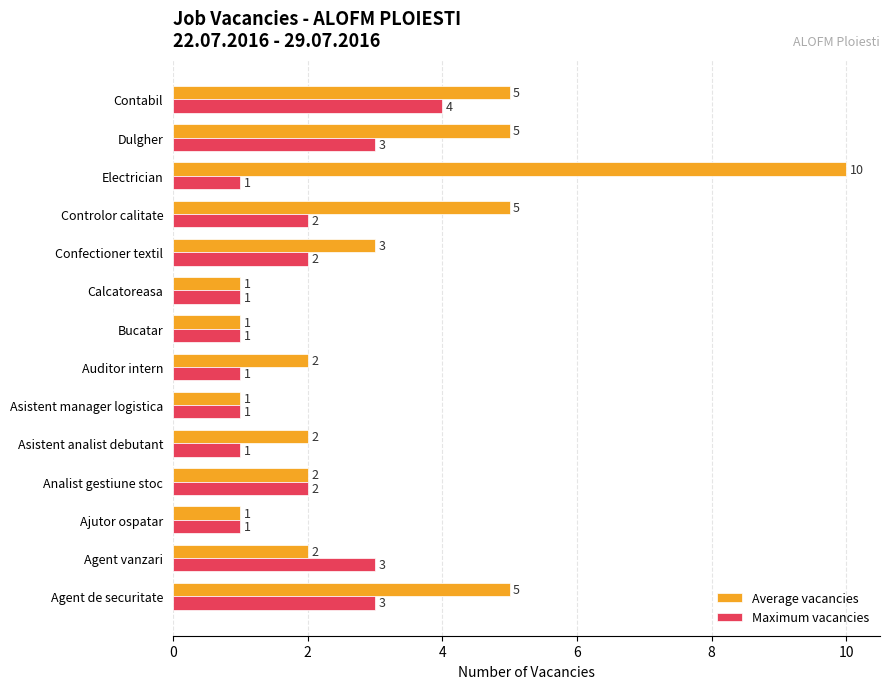

What is the spread (max minus min) of values at Controlor calitate?

3